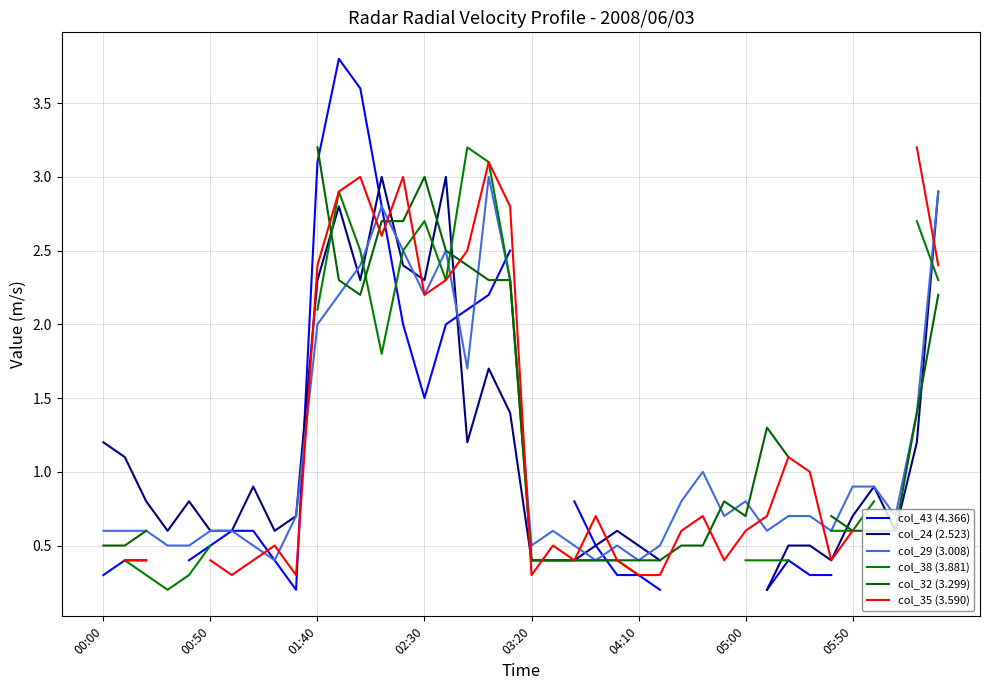

Count the number of data series in this chart.

6